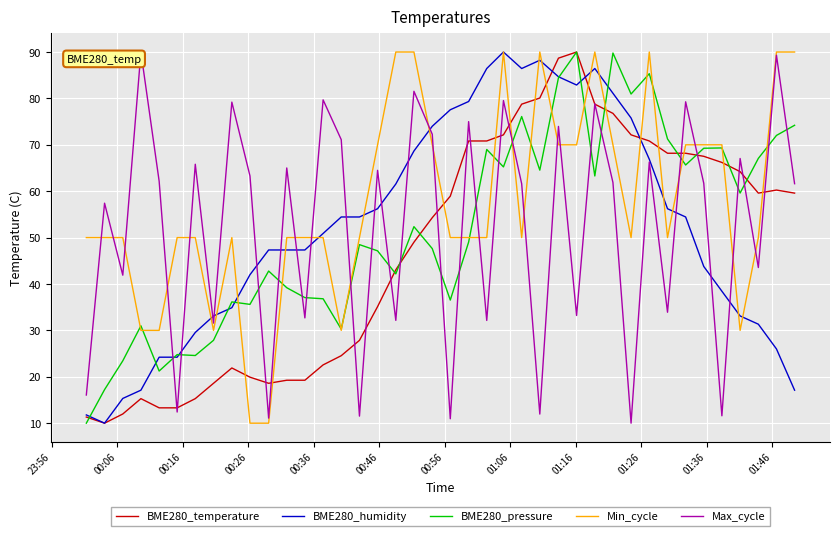

What is the greatest value displayed?

90.0